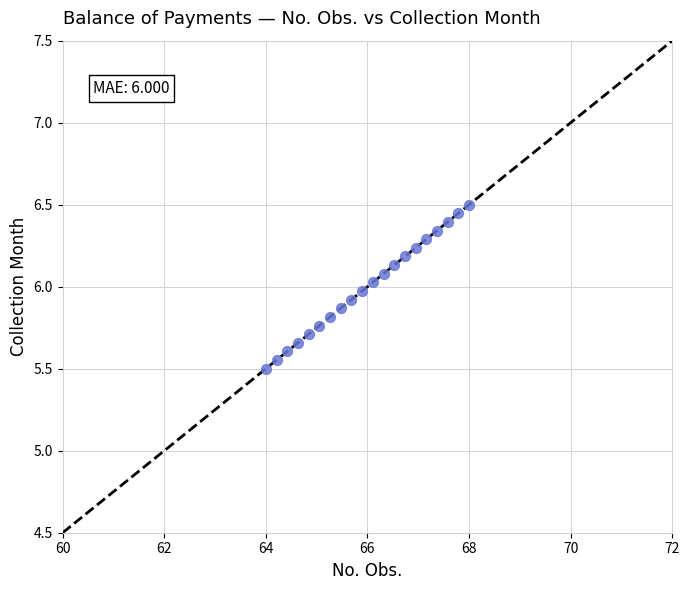

What is the range of Y values (max minus min)?

1.0